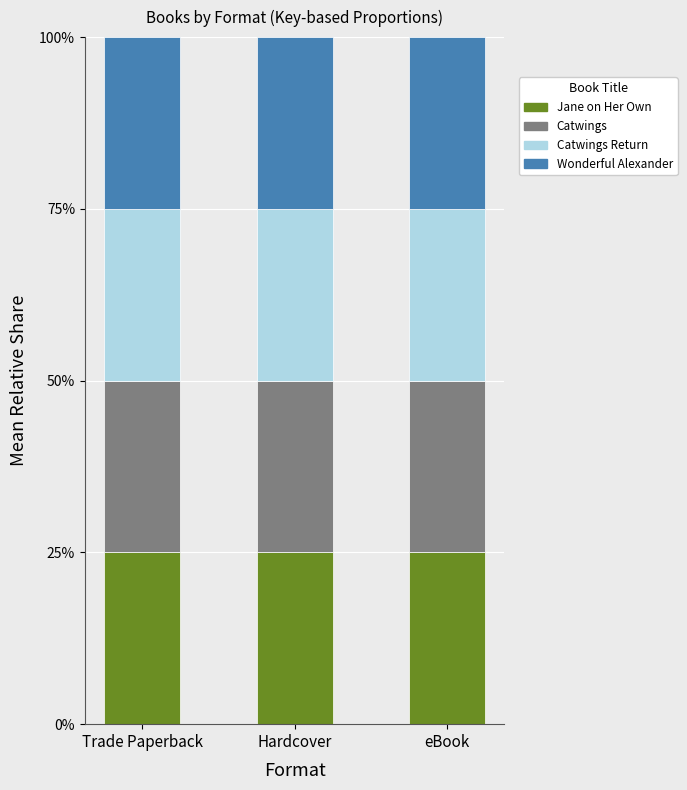

What is the total value across all series at eBook?

100.0